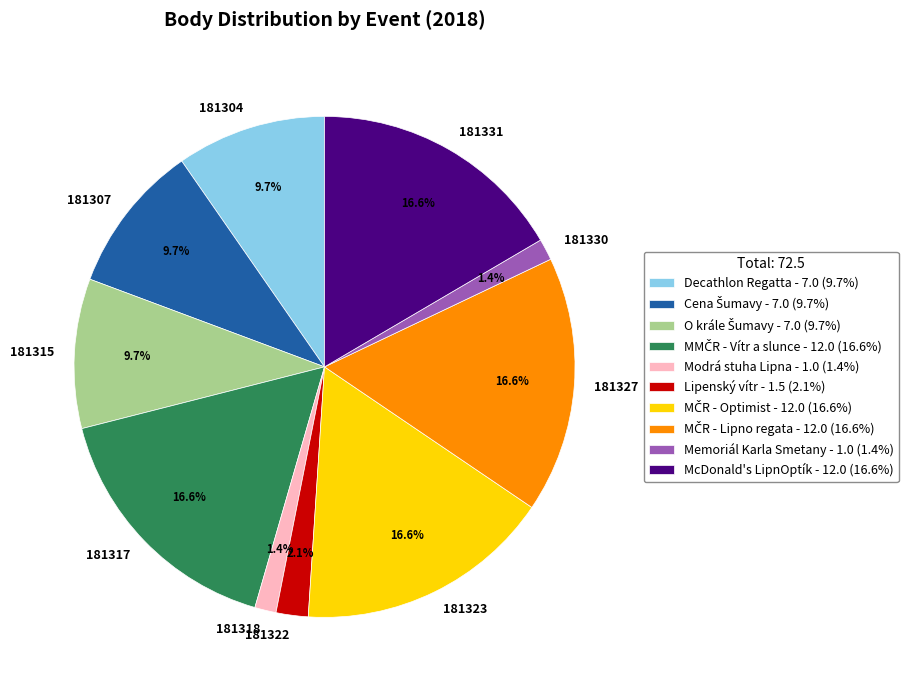

To the nearest percent, what is the average slice percentage?

10%